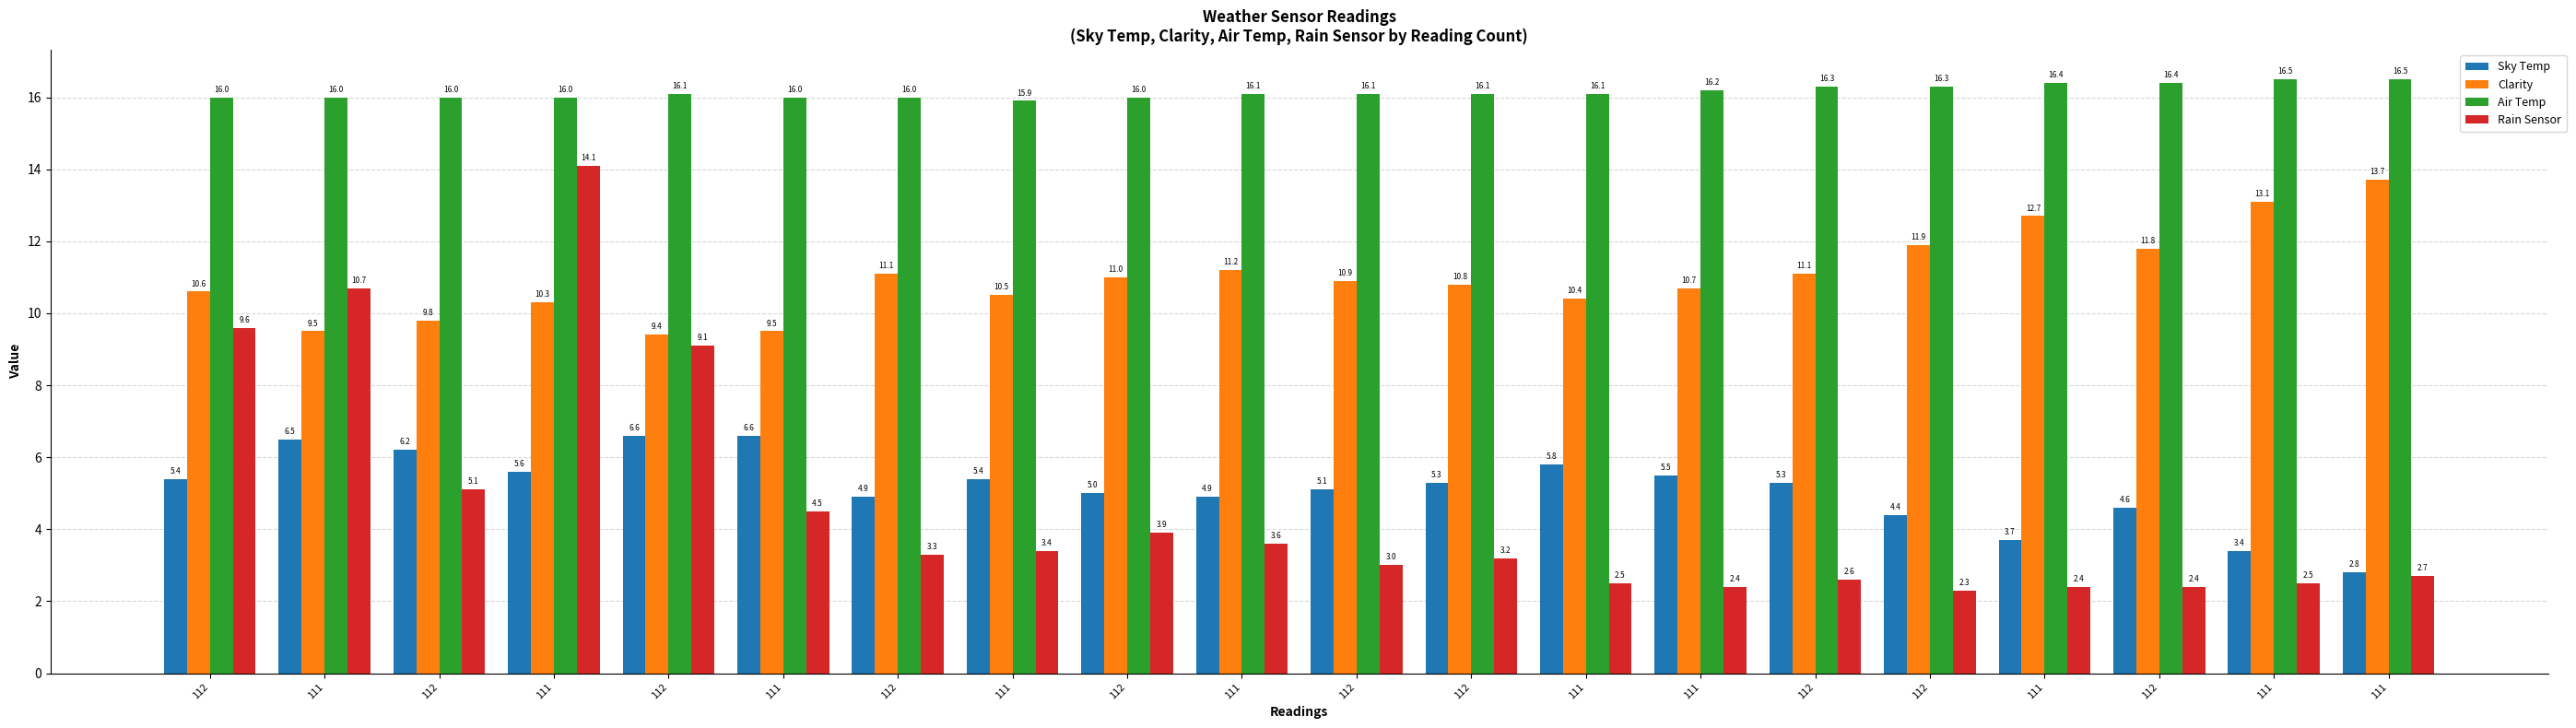

True or false: Rain Sensor has a value of 0.8 at 112.

False